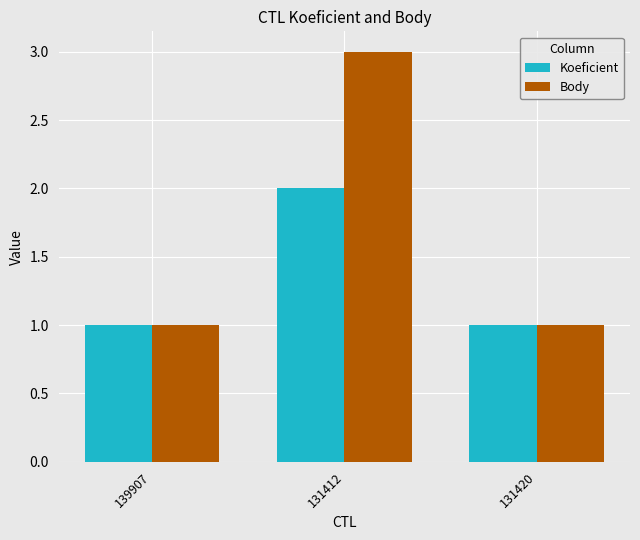

What is the difference between the maximum and minimum values in the Koeficient series?

1